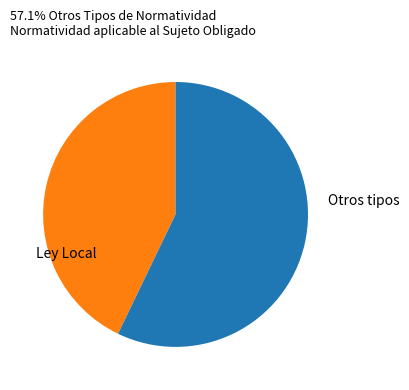

Does any single category account for the majority?

Yes